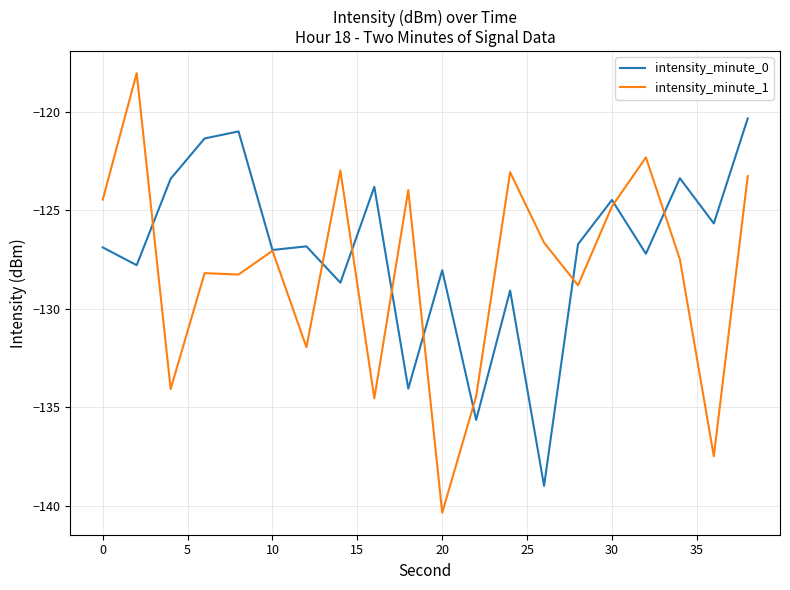

Which series has the widest spread of values?

intensity_minute_1